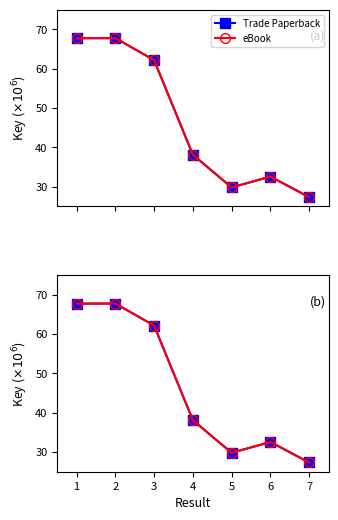

True or false: Trade Paperback and eBook cross at least once.

False